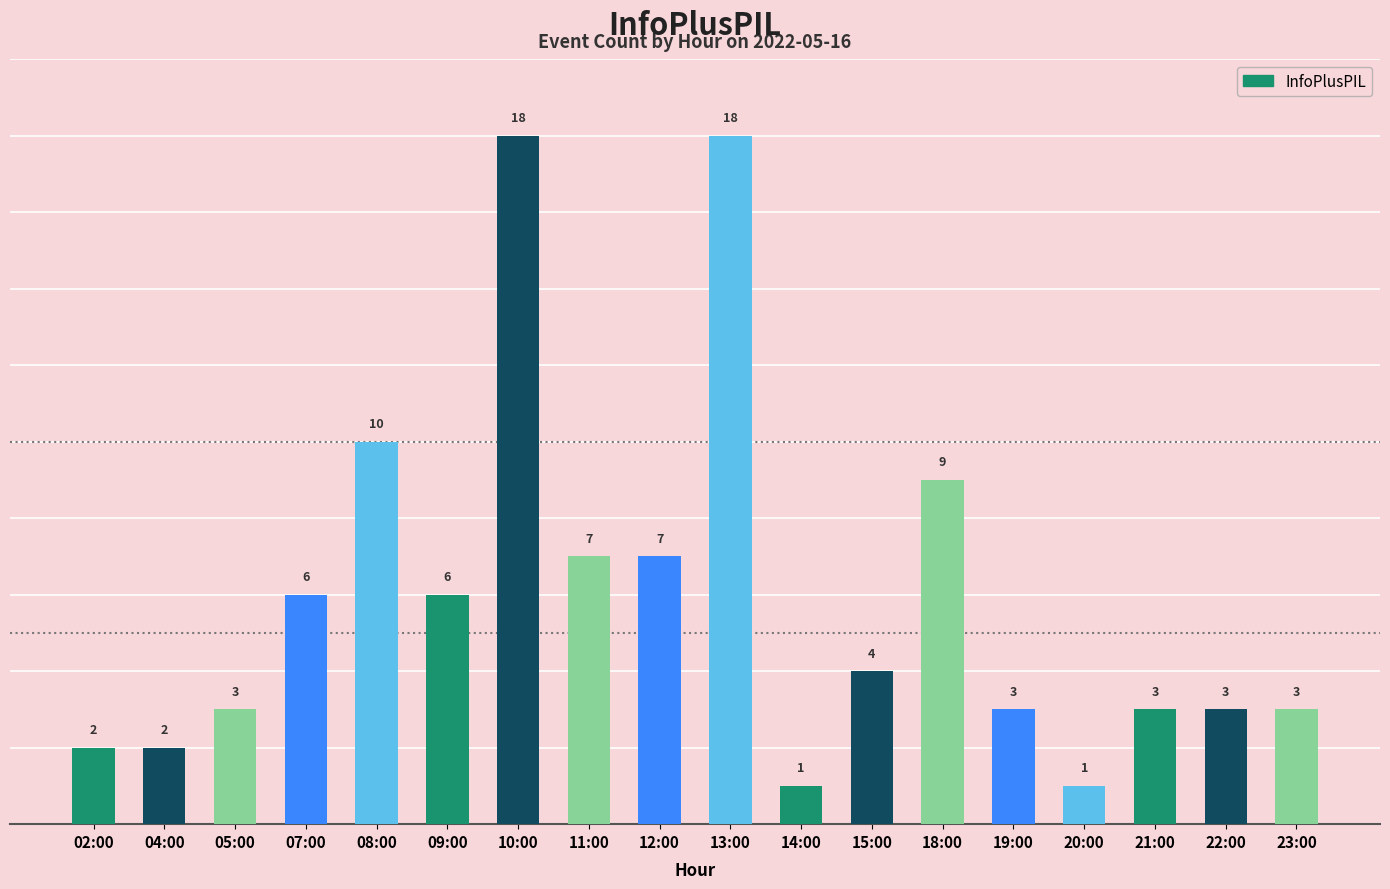

What is the maximum value shown in the chart?

18